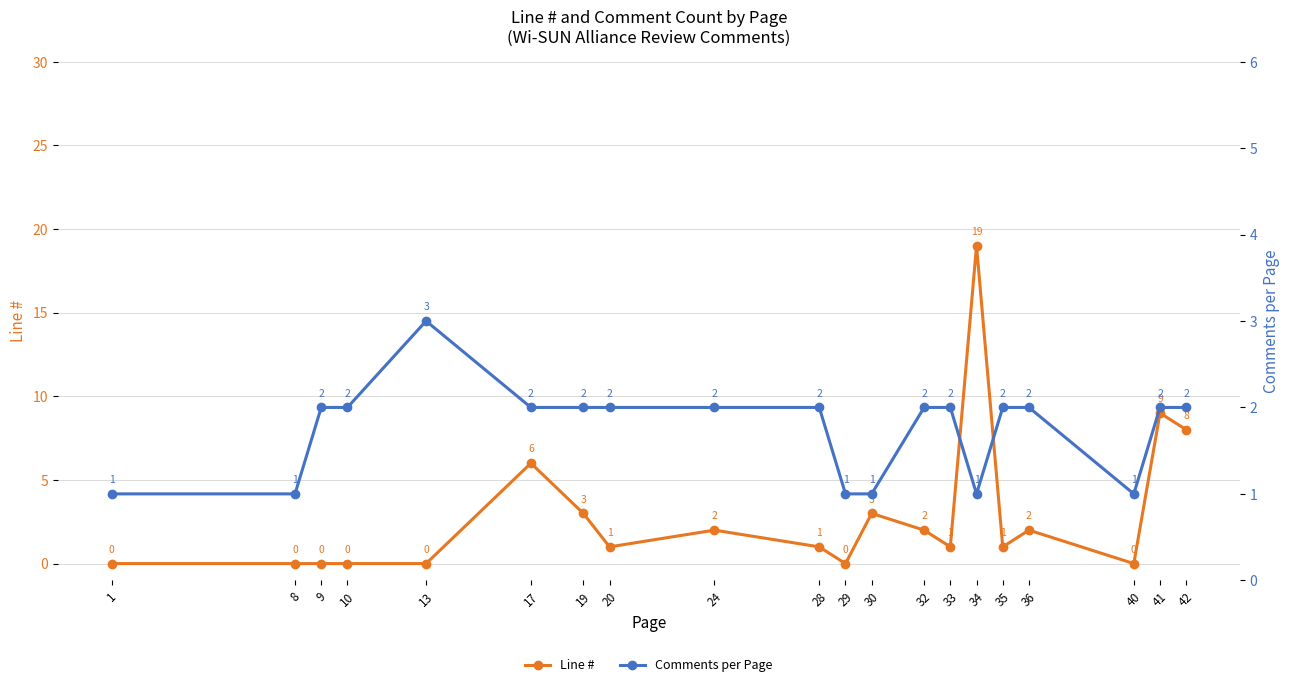

List the series in order of their overall mean, lowest first.

Comments per Page, Line #